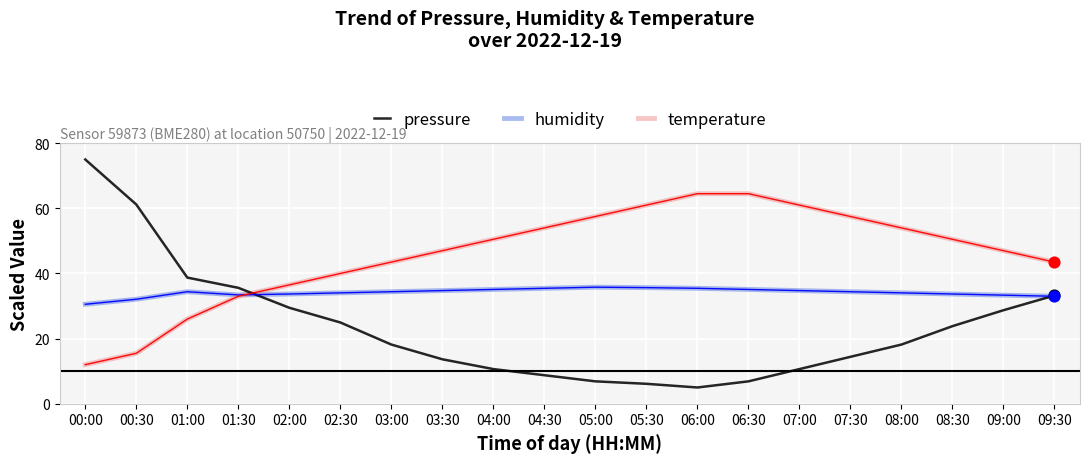

Which series changed the most between 00:00 and 04:30?

pressure